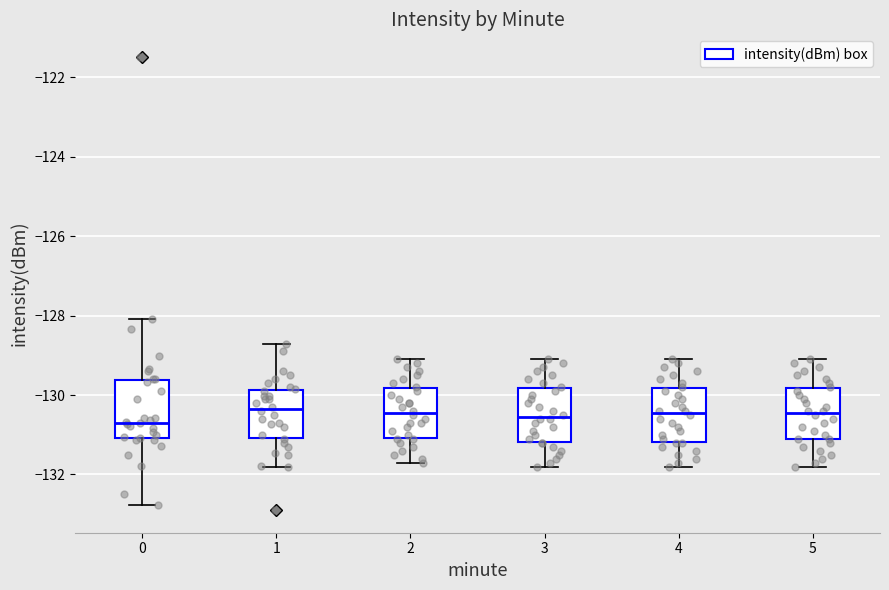

Reading left to right, read every box against the y-axis: the position of its median line, the range the box covers, and the ends of its whiskers. The values are not printed on the chart, so give them approximately, as read against the axis.

0: median -130.6, box -131.0 to -129.6, whiskers -132.8 to -128.0
1: median -130.4, box -131.0 to -129.8, whiskers -131.8 to -128.8
2: median -130.4, box -131.0 to -129.8, whiskers -131.6 to -129.0
3: median -130.6, box -131.2 to -129.8, whiskers -131.8 to -129.0
4: median -130.4, box -131.2 to -129.8, whiskers -131.8 to -129.0
5: median -130.4, box -131.0 to -129.8, whiskers -131.8 to -129.0